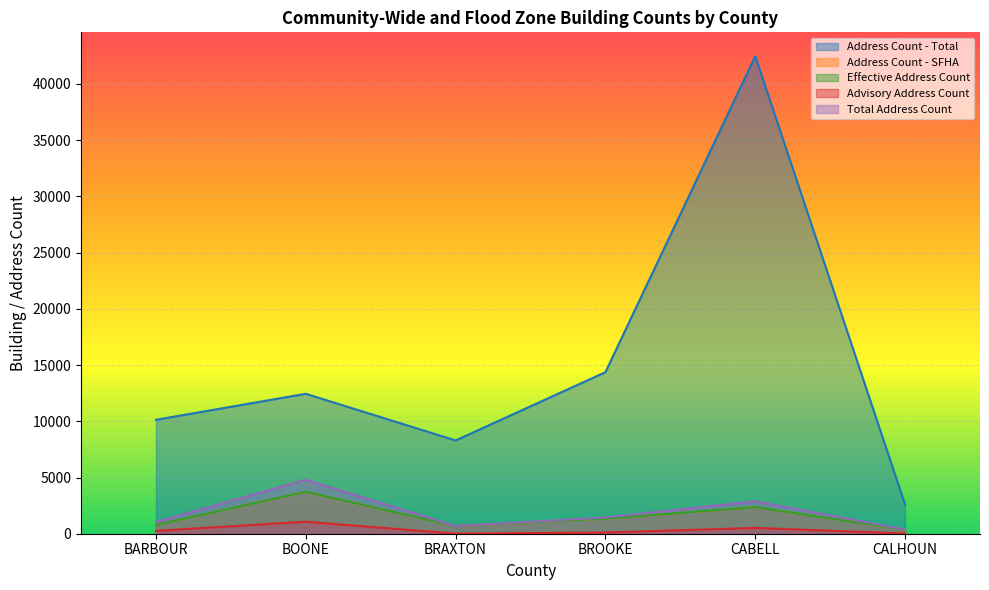

What is the sum of the Effective Address Count values at CALHOUN and BROOKE?

1693